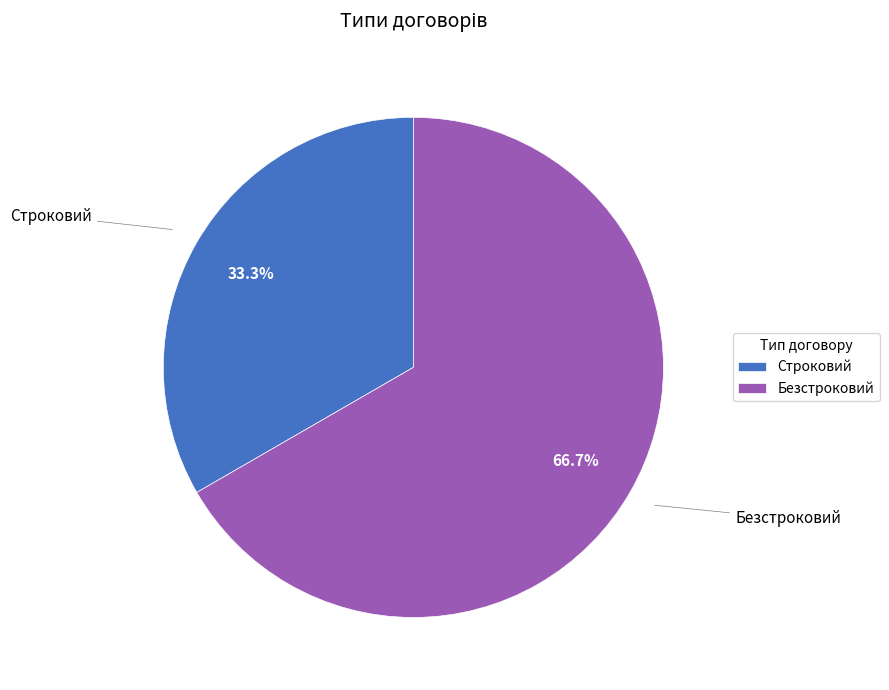

To the nearest percent, what is the difference between the Строковий and Безстроковий slice percentages?

33%